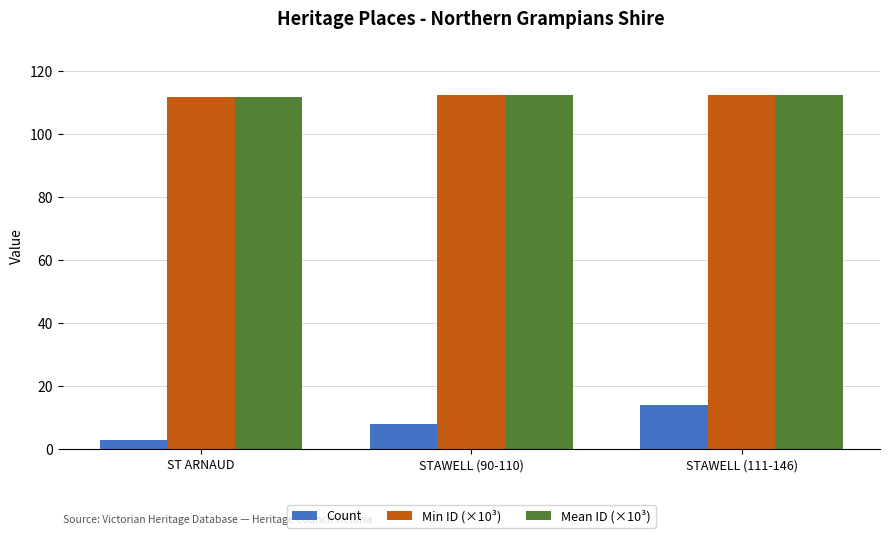

What is the greatest value displayed?

112.5